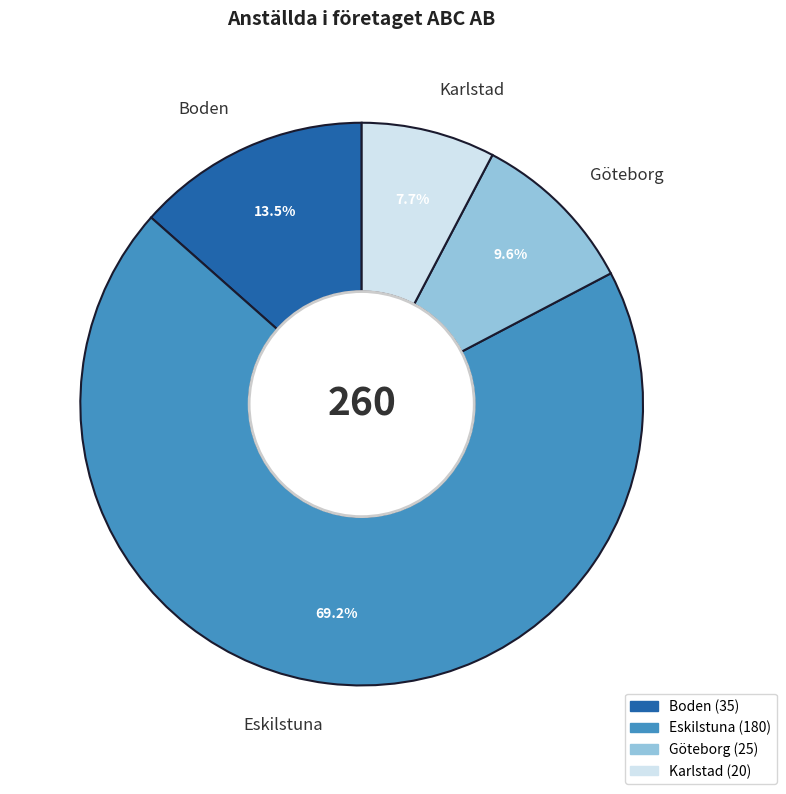

What is the total percentage of Eskilstuna and Boden?

82.7%